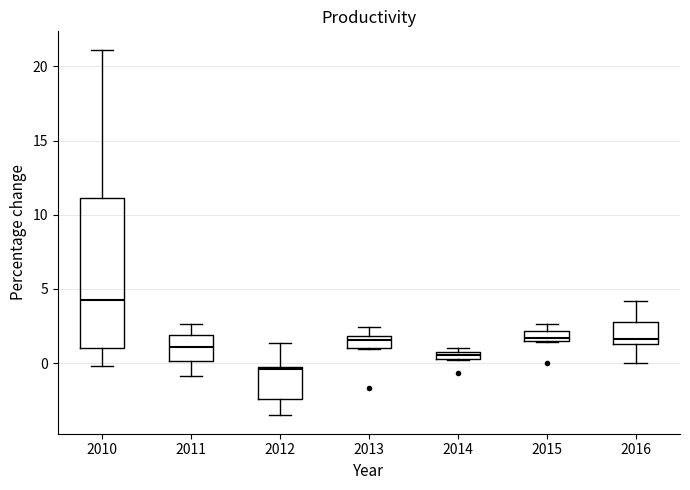

Which box has the lowest median line?

2012